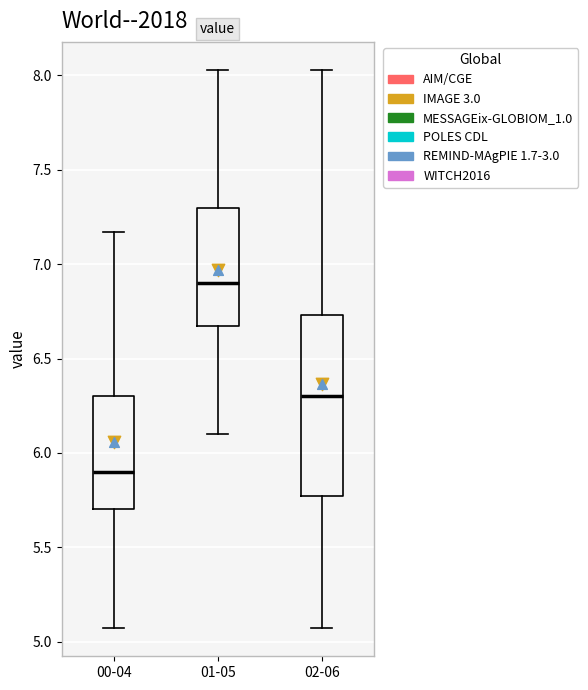

Comparing the boxes themselves (not the whiskers), which one is the tallest?

02-06